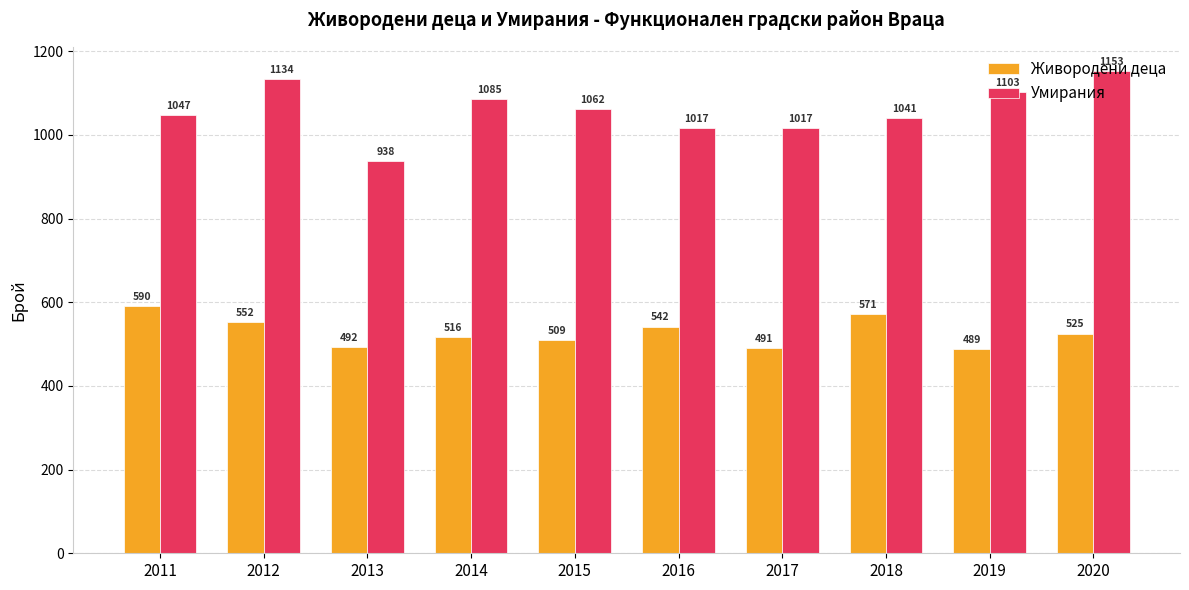

List the series in order of their overall mean, highest first.

Умирания, Живородени деца